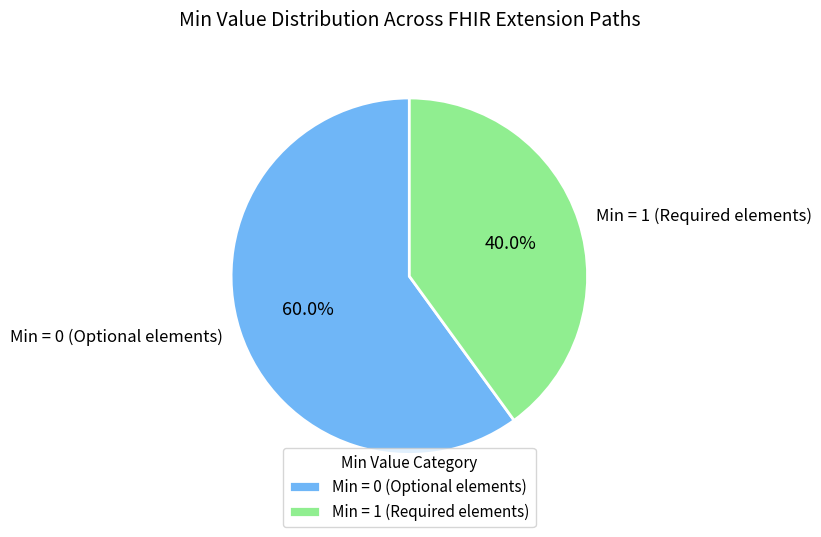

Between Min = 1 (Required elements) and Min = 0 (Optional elements), which is larger?

Min = 0 (Optional elements)